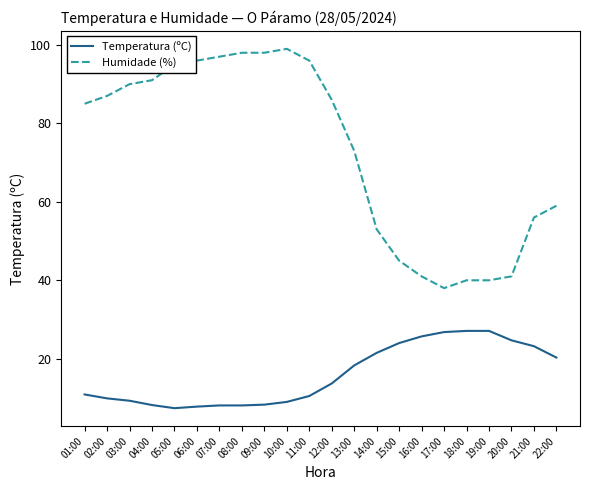

What position from the left is 04:00?

4